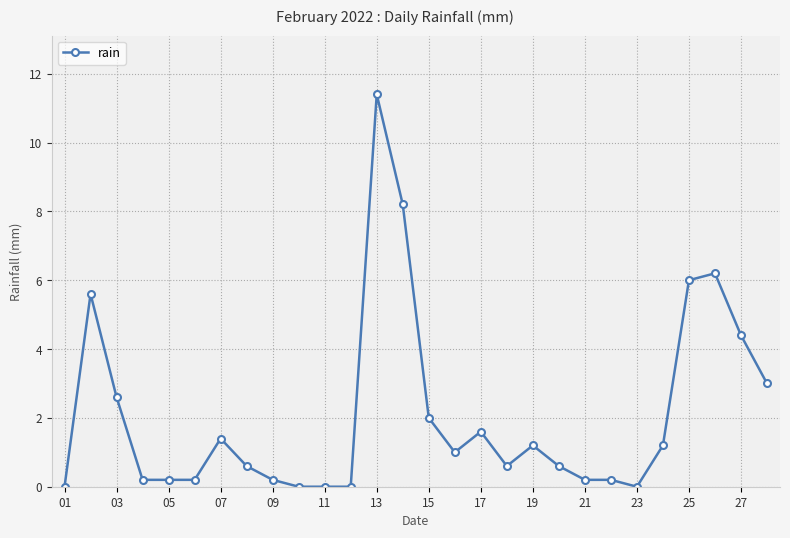

What is the value of the 18th point from the left?

0.6